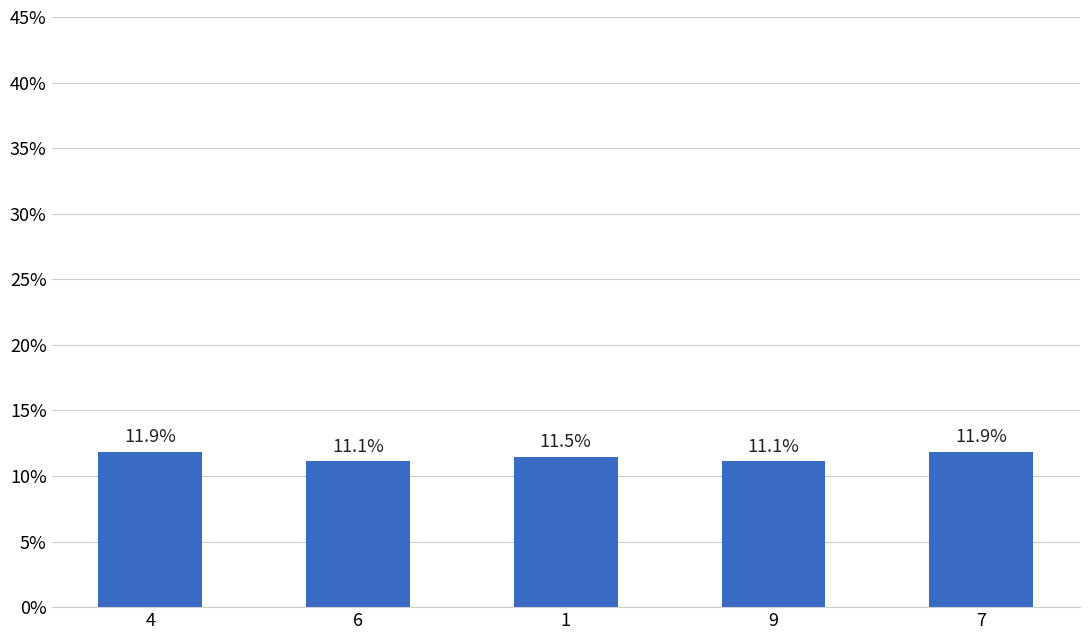

What is the difference between the second highest and minimum values?

0.7